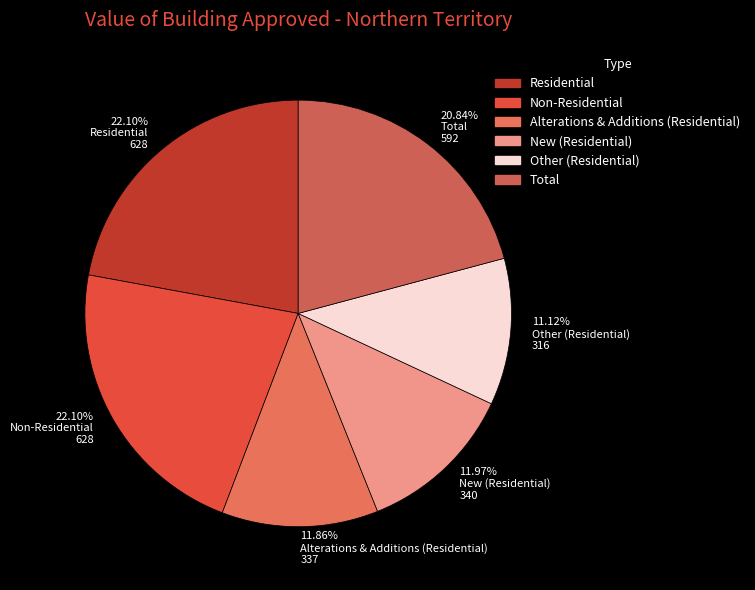

Count the number of slices in the pie.

6